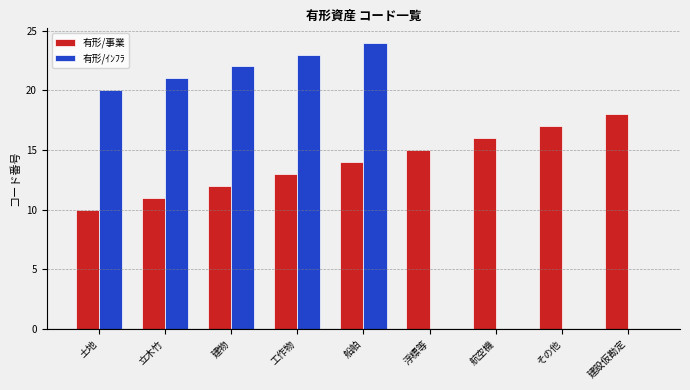

What is the sum of the 有形/ｲﾝﾌﾗ values at 立木竹 and 建物?

43